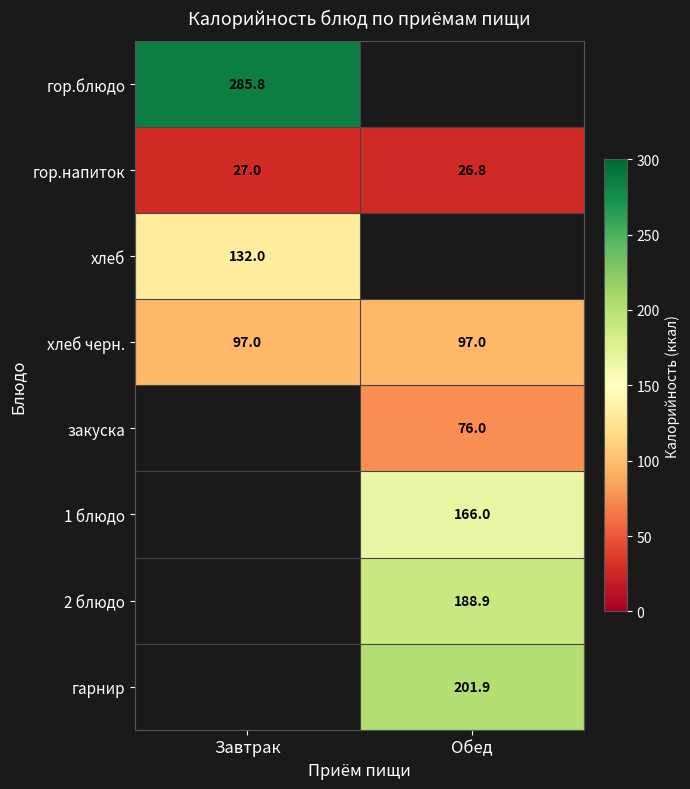

True or false: гор.напиток has a value of 27.0 at Завтрак.

True